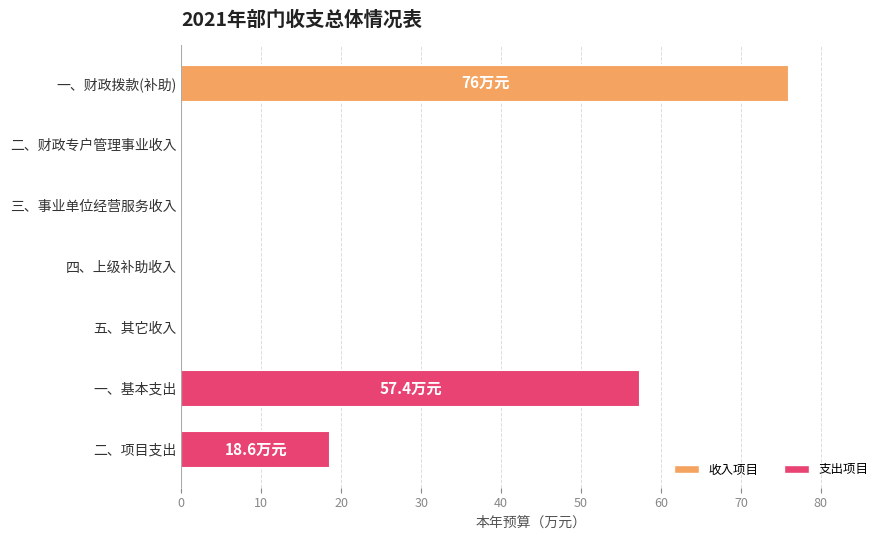

Count the number of data series in this chart.

1